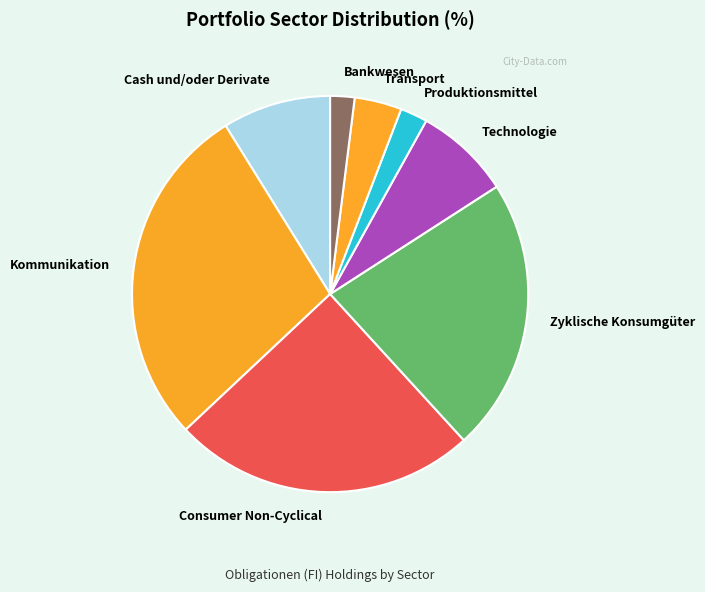

Approximately how many times larger is the value at Bankwesen compared to Kommunikation?

0.1